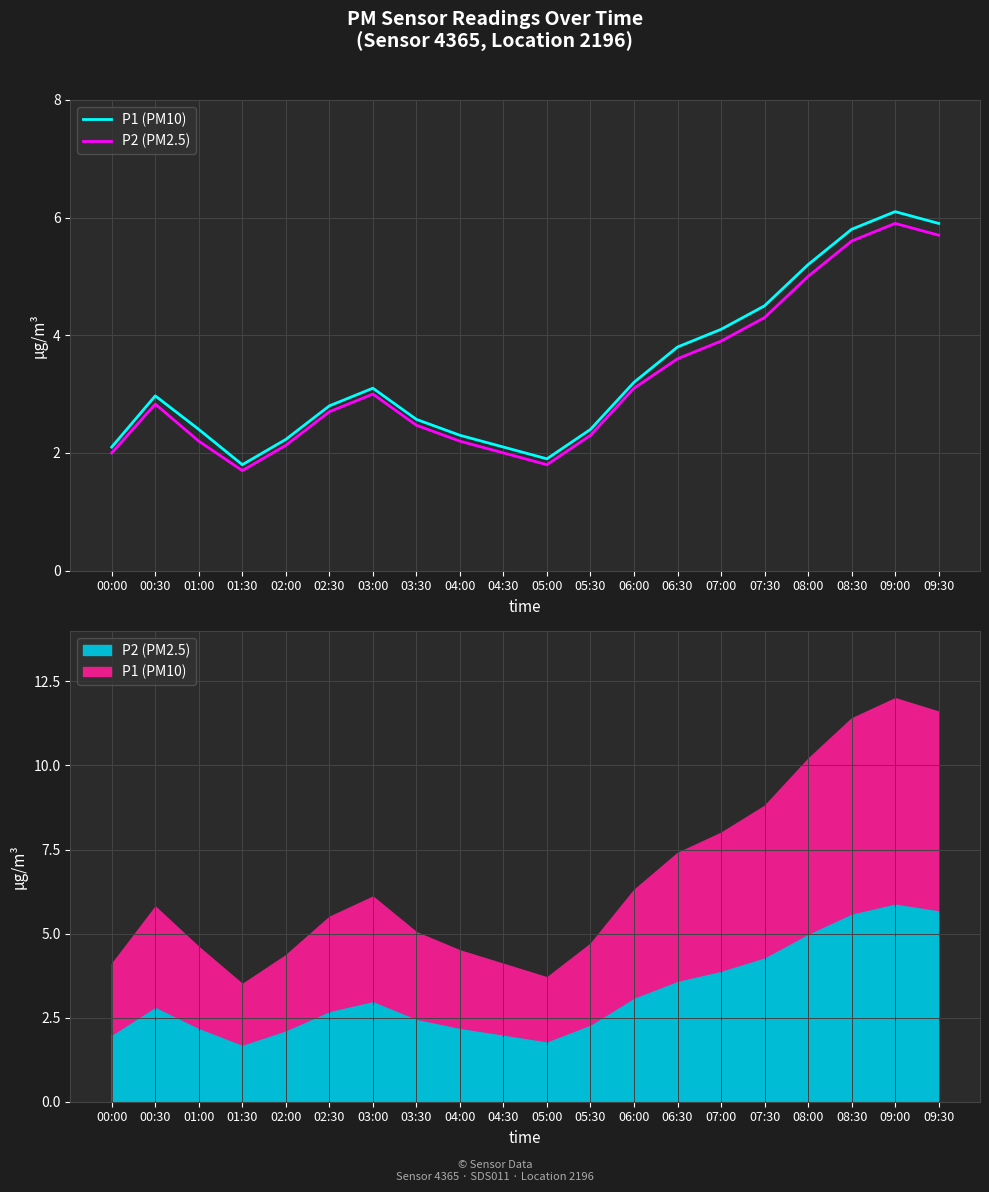

Reading left to right, what are all the values shown in this chart?

P1 (PM10): 00:00=2.1	00:30=3.0	01:00=2.4	01:30=1.8	02:00=2.2	02:30=2.8	03:00=3.1	03:30=2.6	04:00=2.3	04:30=2.1	05:00=1.9	05:30=2.4	06:00=3.2	06:30=3.8	07:00=4.1	07:30=4.5	08:00=5.2	08:30=5.8	09:00=6.1	09:30=5.9
P2 (PM2.5): 00:00=2.0	00:30=2.8	01:00=2.2	01:30=1.7	02:00=2.1	02:30=2.7	03:00=3.0	03:30=2.5	04:00=2.2	04:30=2.0	05:00=1.8	05:30=2.3	06:00=3.1	06:30=3.6	07:00=3.9	07:30=4.3	08:00=5.0	08:30=5.6	09:00=5.9	09:30=5.7